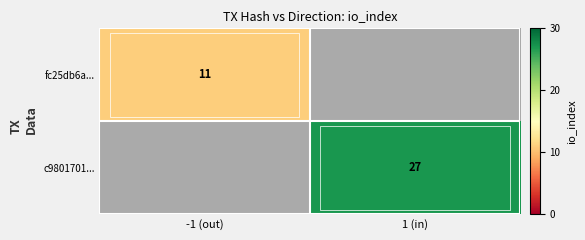

The c9801701... series shows 27 at 1 (in). True or false?

True